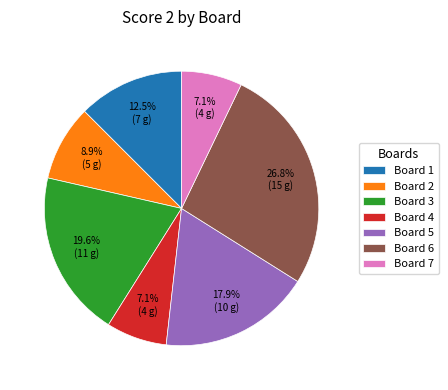

Which category has the biggest portion of the pie?

Board 6